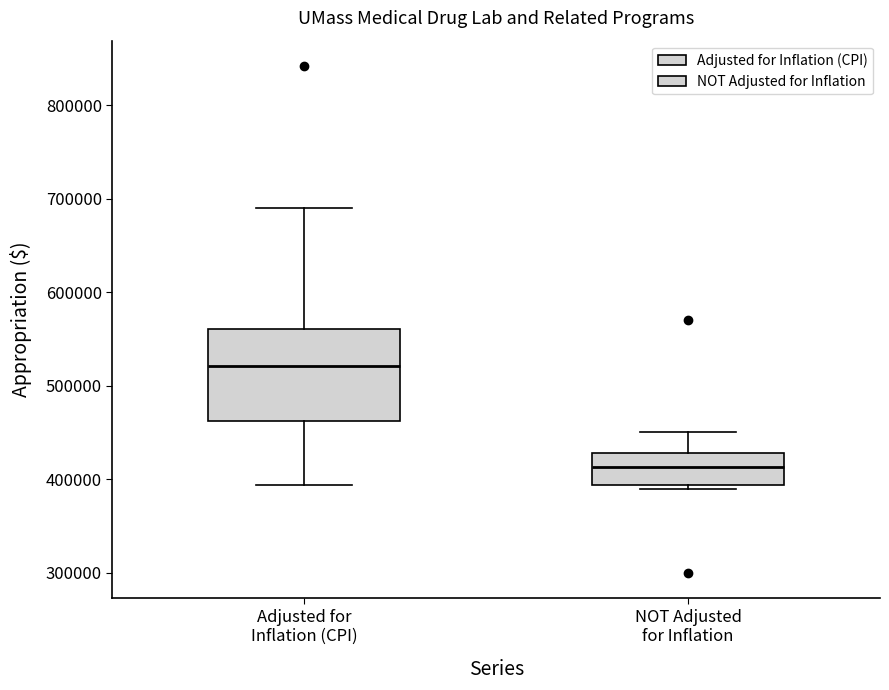

Reading left to right, transcribe this box plot: for each box, give where its median line is, the range the box spans, and where its two whiskers end, as read against the y-axis. The values are not printed on the chart, so give them approximately, as read against the axis.

Adjusted for Inflation (CPI): median 520000, box 460000 to 560000, whiskers 390000 to 690000
NOT Adjusted for Inflation: median 410000, box 390000 to 430000, whiskers 390000 (just below the box's lower edge) to 450000